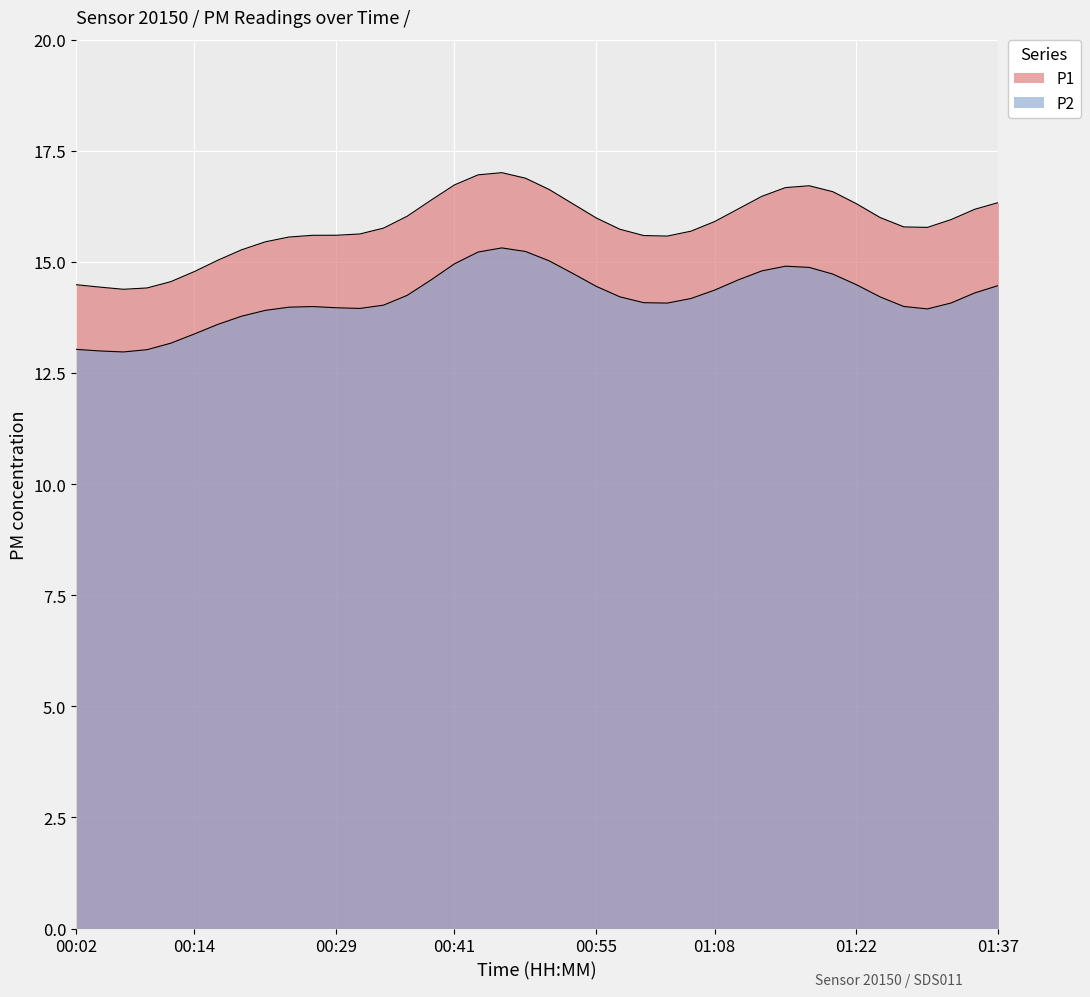

Does the chart display data point markers on the line(s)?

No